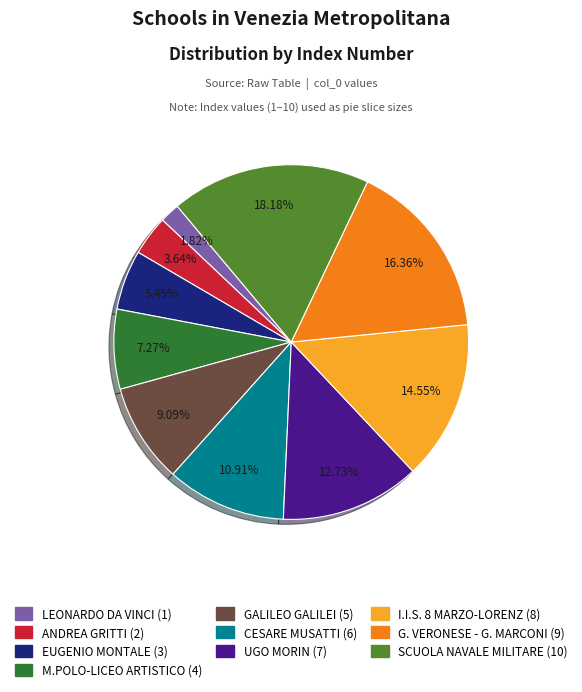

To the nearest percent, what percentage of the pie is CESARE MUSATTI?

11%